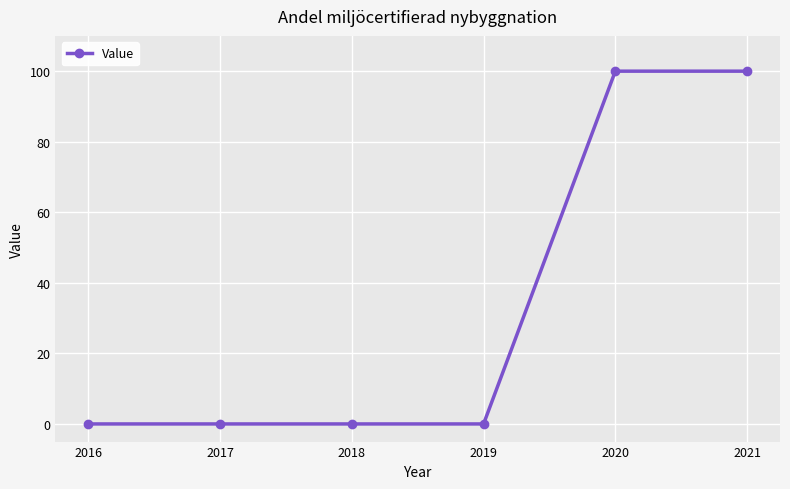

What is the difference between the second highest and minimum values?

100